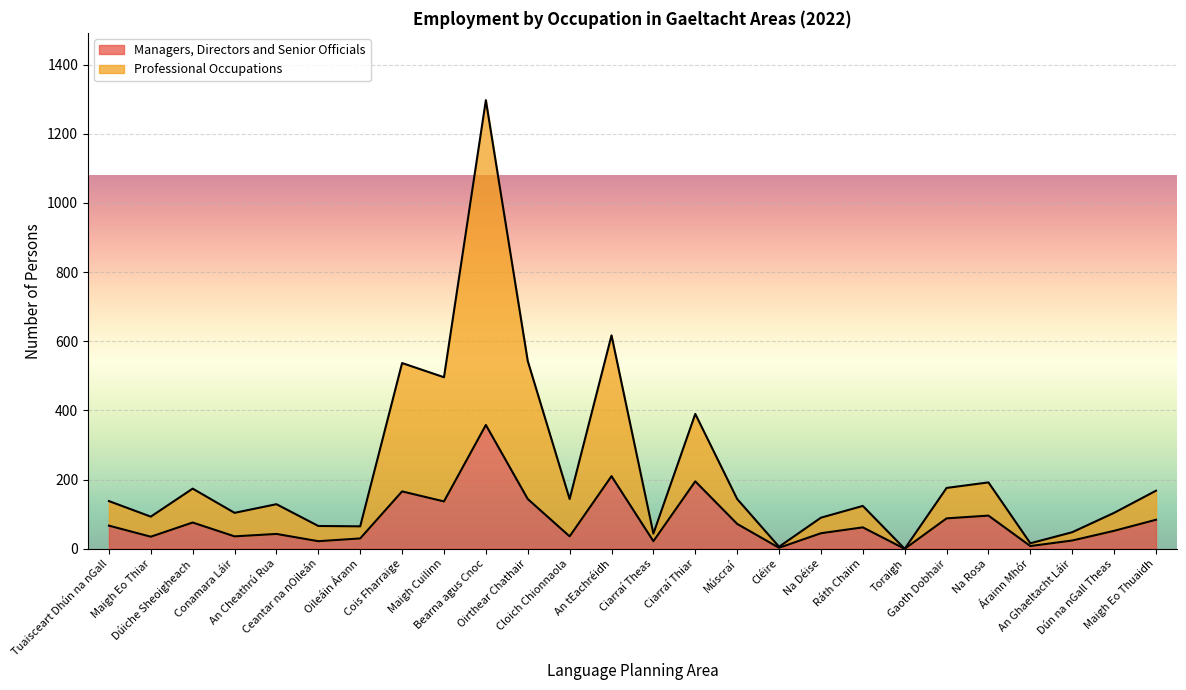

Is the value of Managers, Directors and Senior Officials at Bearna agus Cnoc greater than the value of Professional Occupations at Bearna agus Cnoc?

No